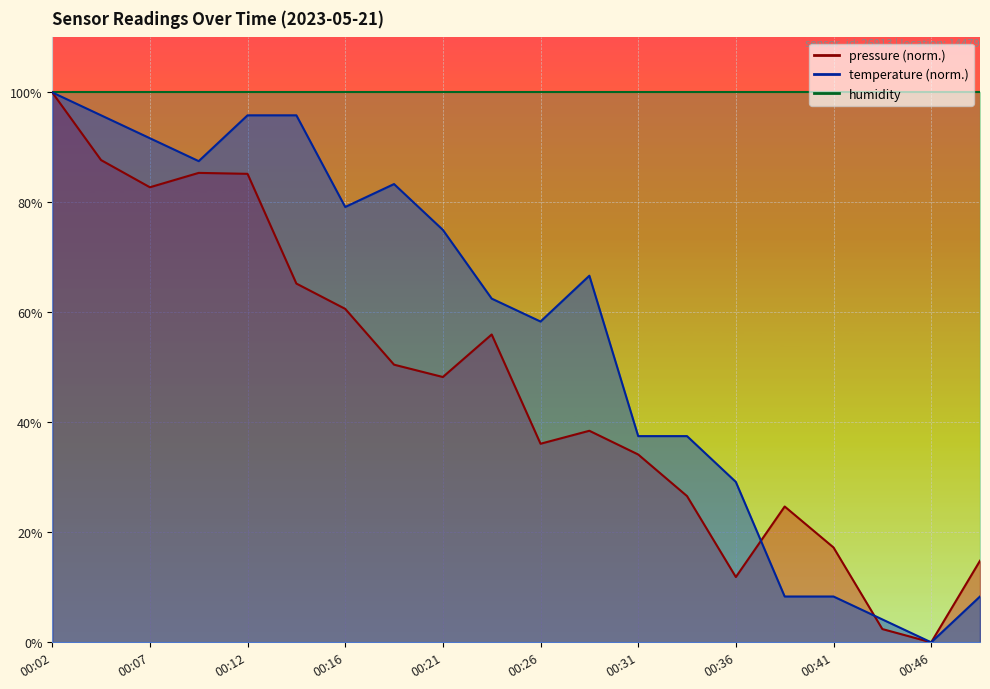

Which series has the widest spread of values?

pressure